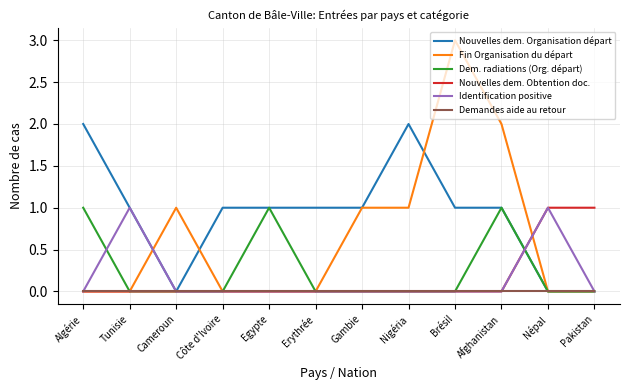

True or false: Nouvelles dem. Obtention doc. has a value of 0 at Erythrée.

True